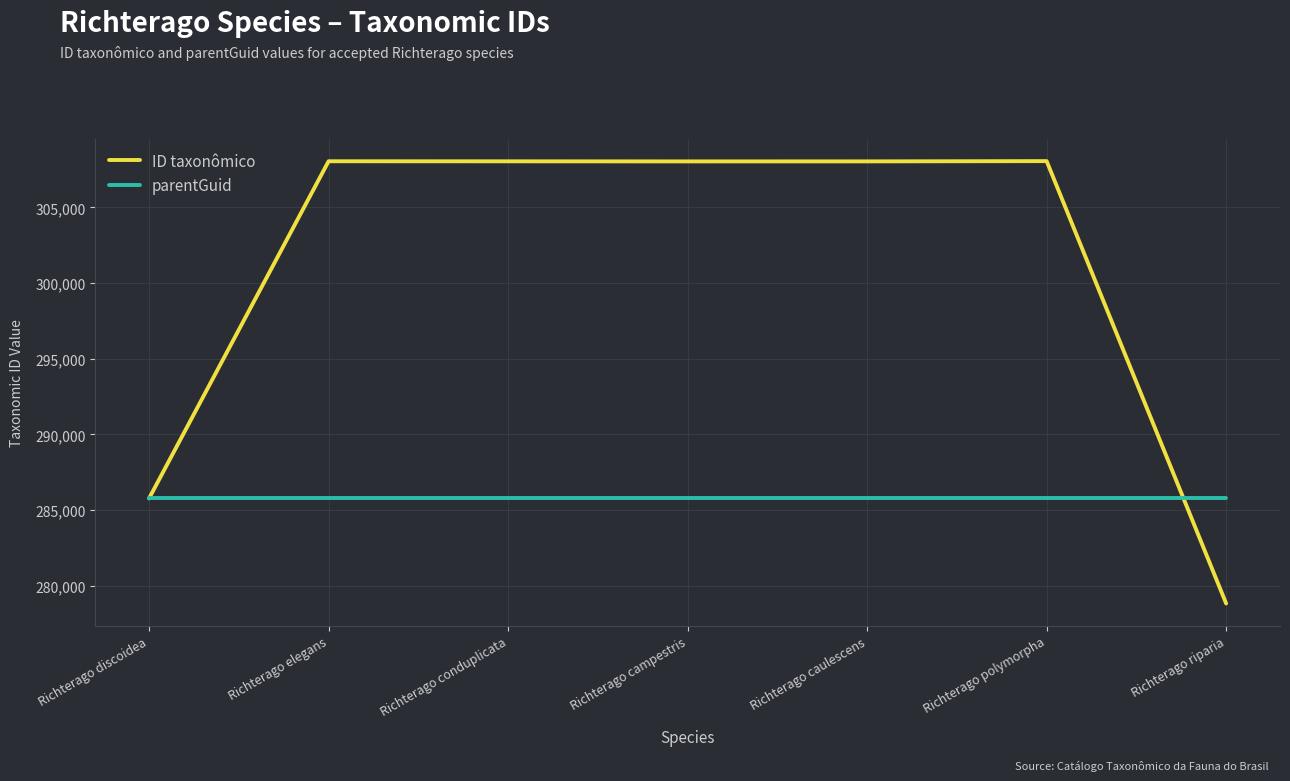

At which label is ID taxonômico closest to 293438?

Richterago discoidea